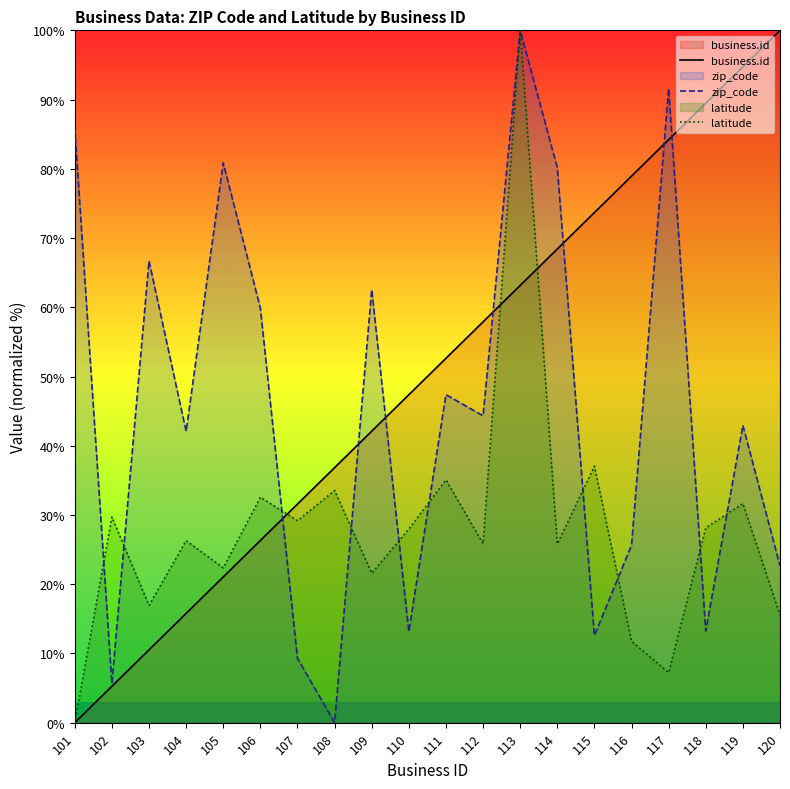

True or false: business.id has more than 1 points higher than both neighbors.

False